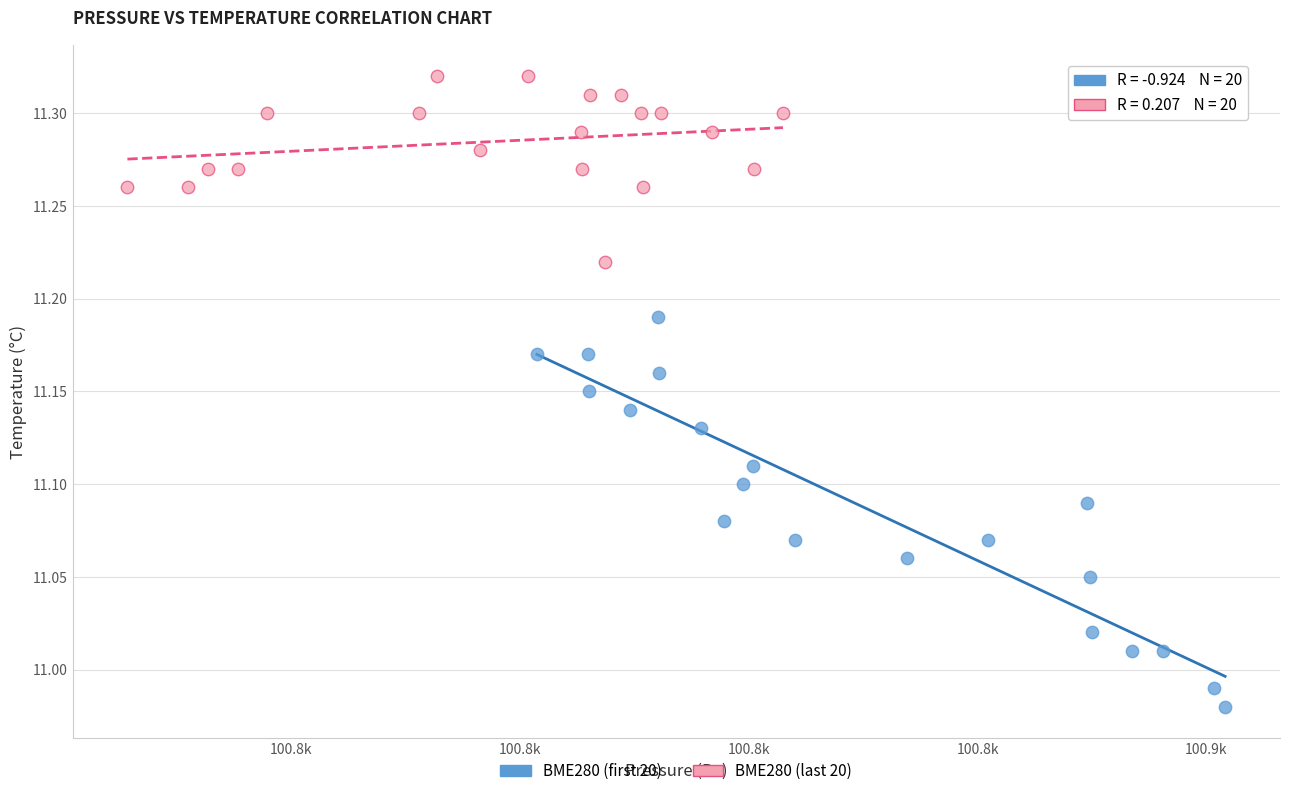

Which series has the widest spread of Y values?

BME280 (first 20)